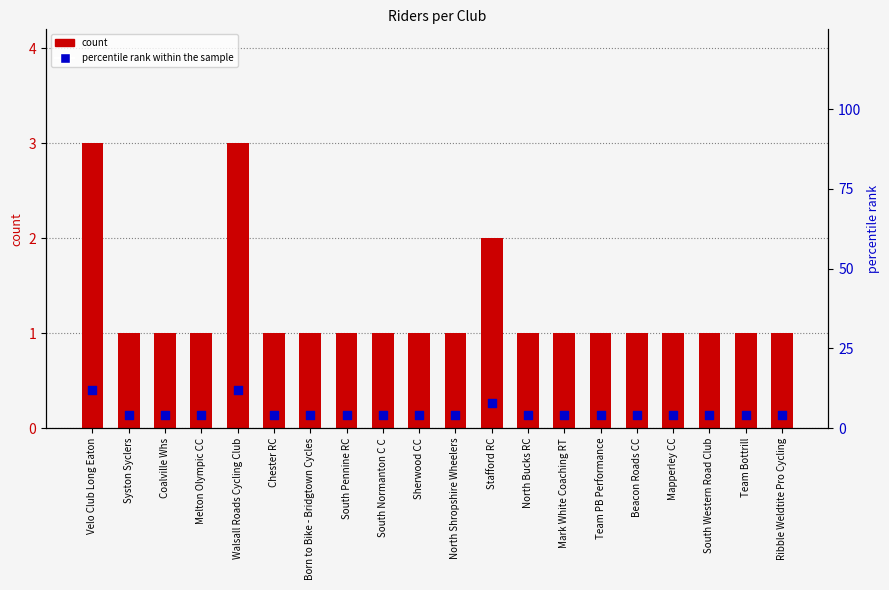

What are all the series names shown in the legend?

count, percentile rank within the sample